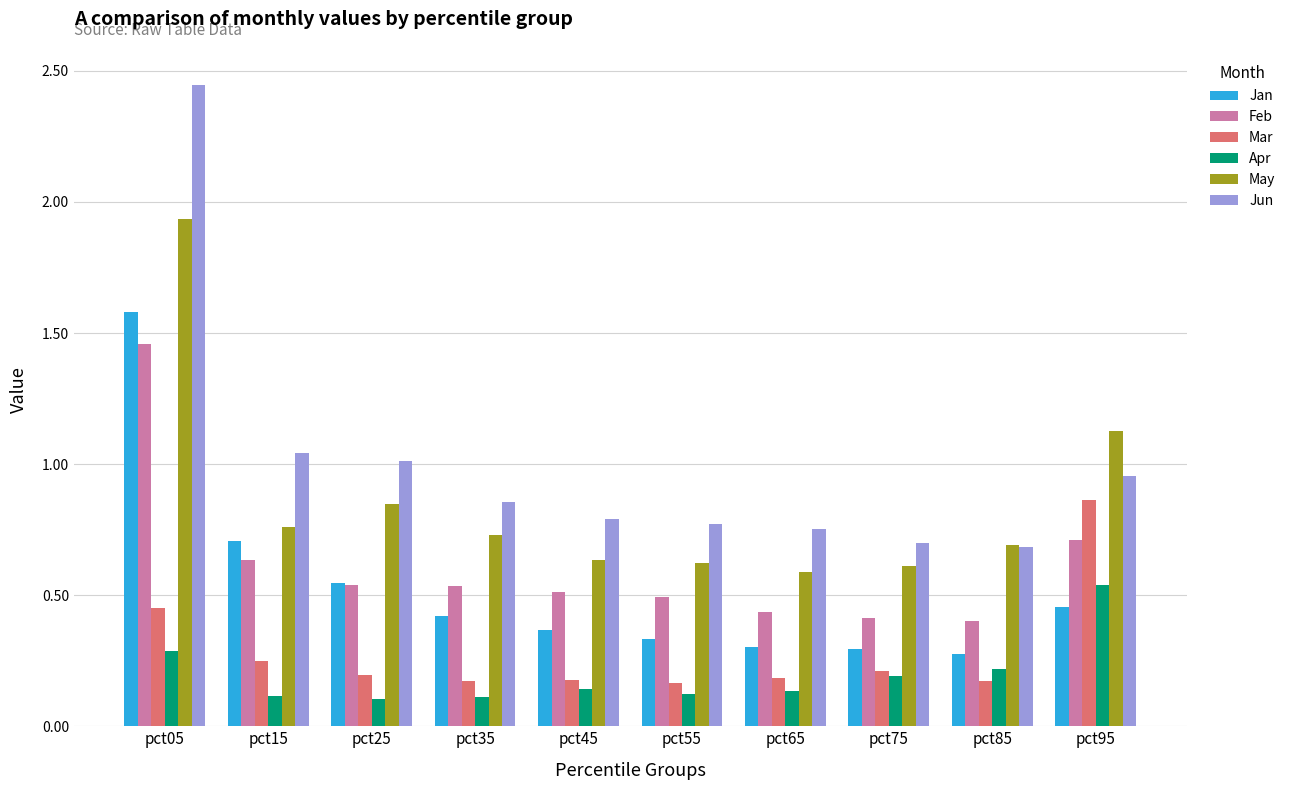

True or false: Feb has a value of 0.2 at pct75.

False